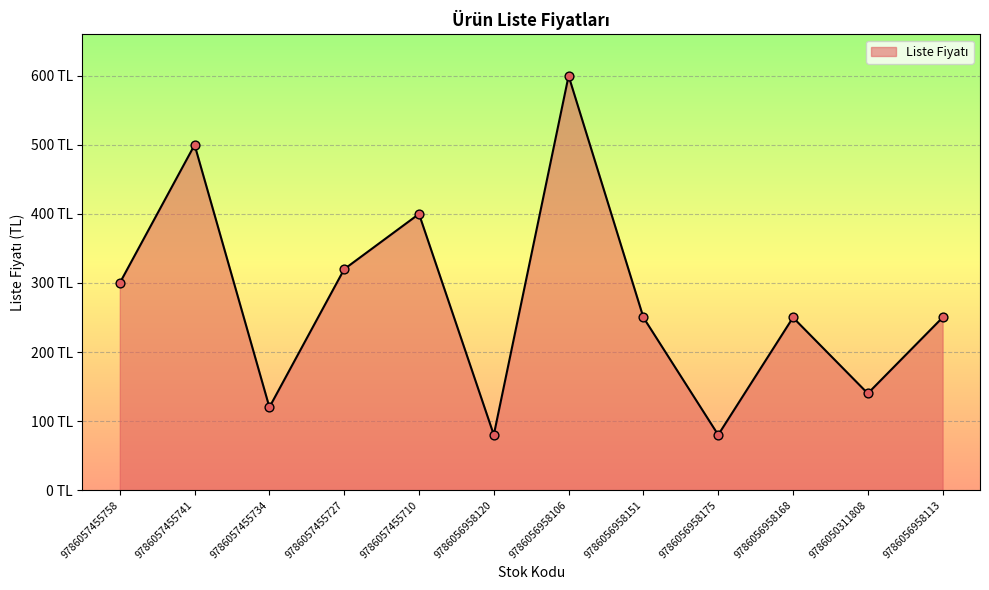

Approximately how many times larger is the value at 9786056958168 compared to 9786056958120?

3.1